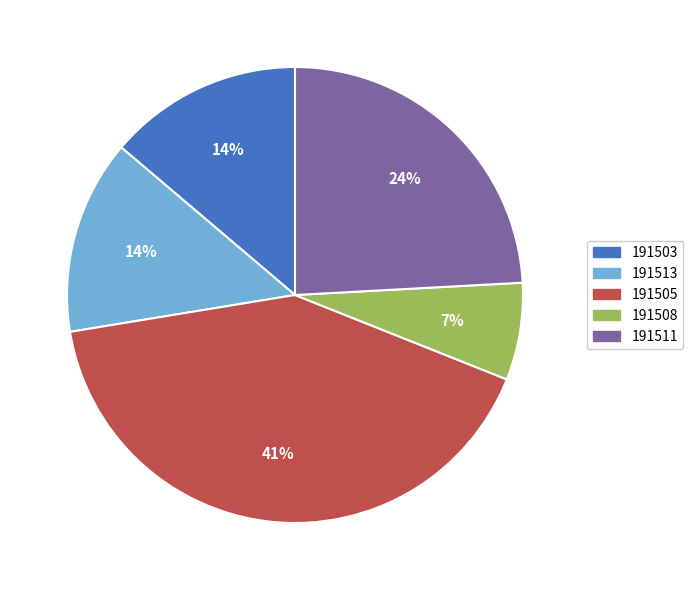

Count the number of slices in the pie.

5